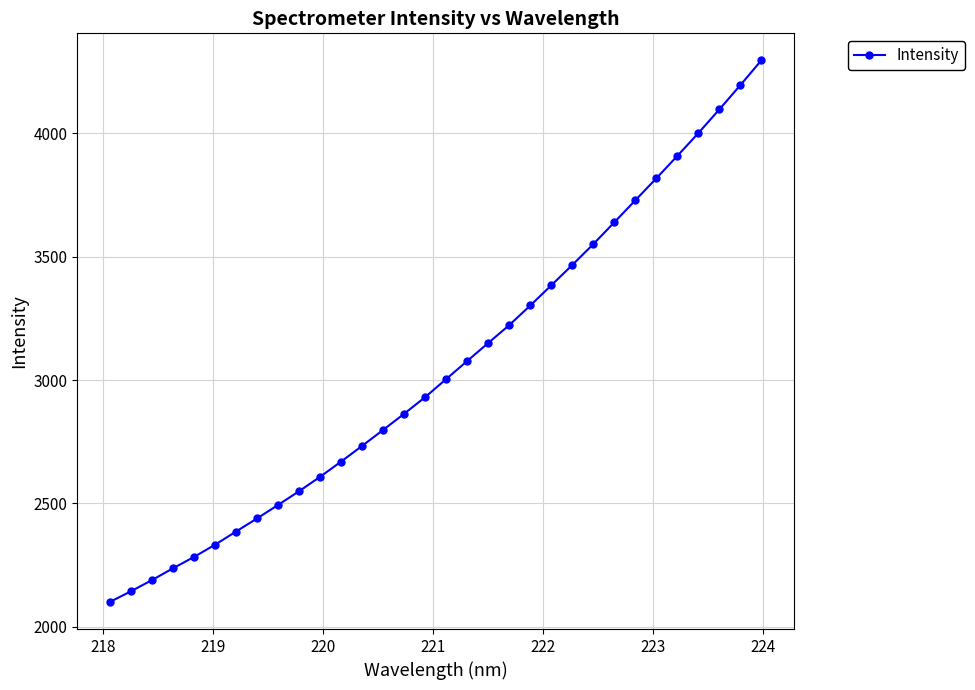

What is the value of the 20th point from the left?

3223.1